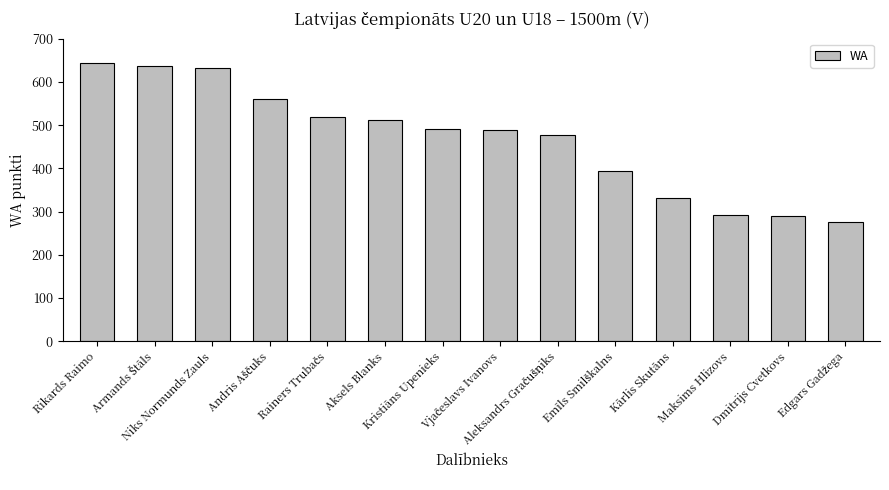

What is the smallest value displayed?

275